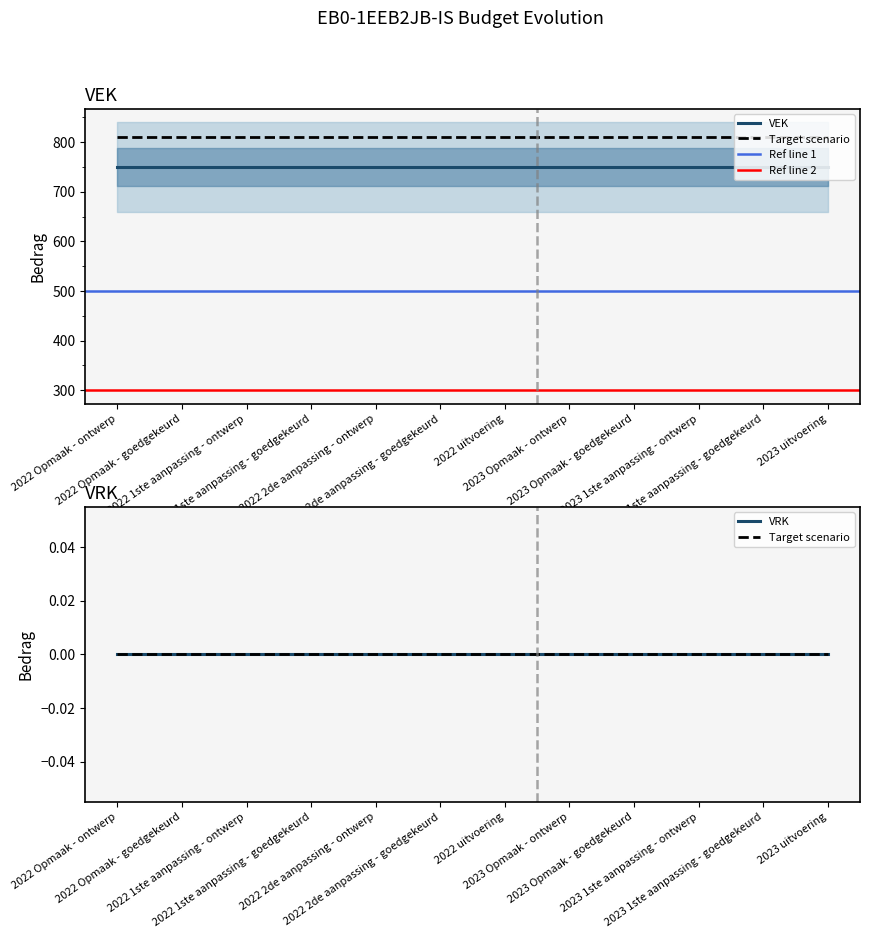

At 2023 1ste aanpassing - goedgekeurd, list the series in order from smallest to largest.

VRK, VEK